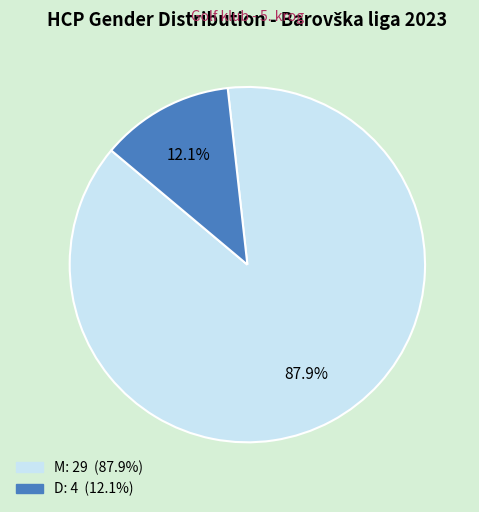

Does any single category account for the majority?

Yes